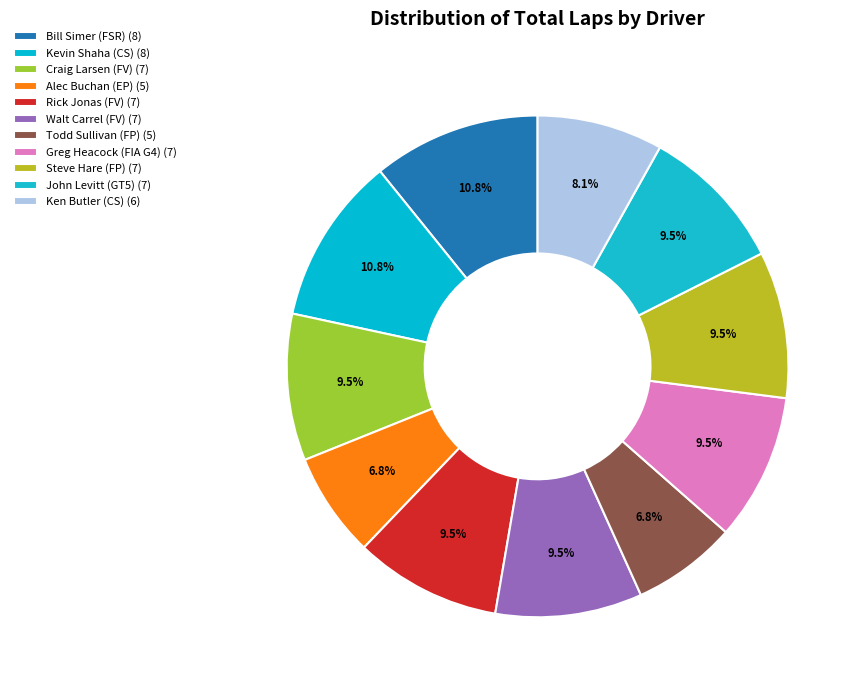

What is the largest slice in the pie chart?

Bill Simer (FSR)